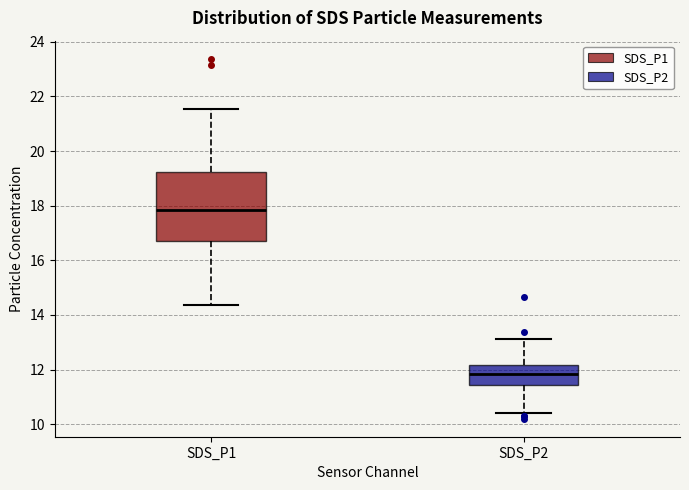

Reading left to right, read every box against the y-axis: the position of its median line, the range the box covers, and the ends of its whiskers. The values are not printed on the chart, so give them approximately, as read against the axis.

SDS_P1: median 17.8, box 16.8 to 19.2, whiskers 14.4 to 21.6
SDS_P2: median 11.8, box 11.4 to 12.2, whiskers 10.4 to 13.2